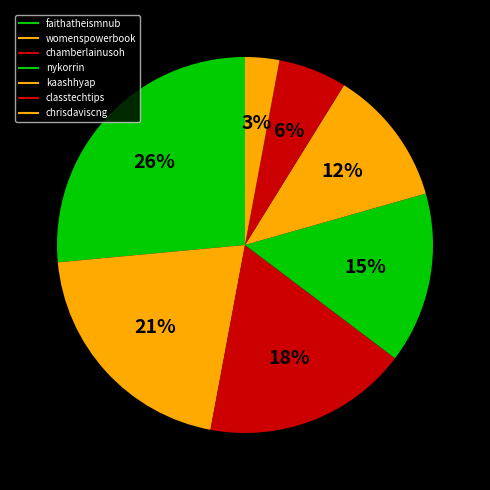

What is the smallest slice in the pie chart?

chrisdaviscng